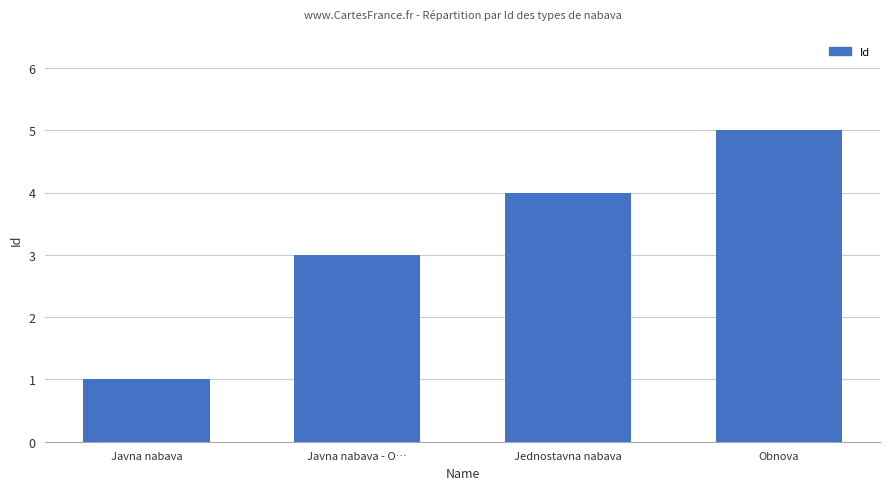

Reading left to right, list all the values displayed in this chart.

Javna nabava=1	Javna nabava - O…=3	Jednostavna nabava=4	Obnova=5